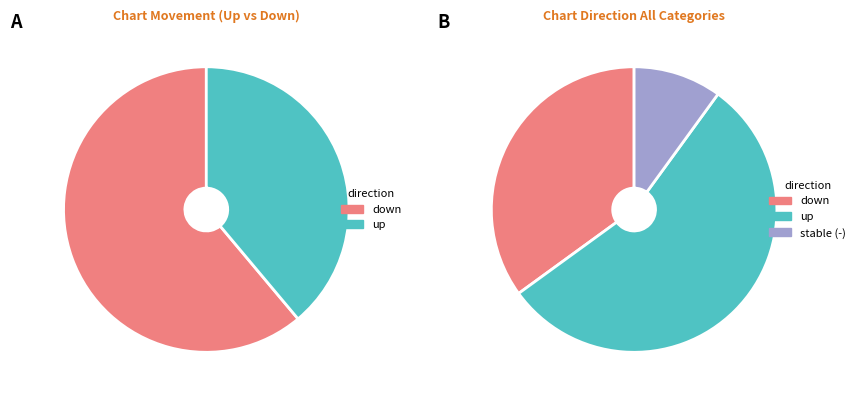

Which slice is the largest?

up